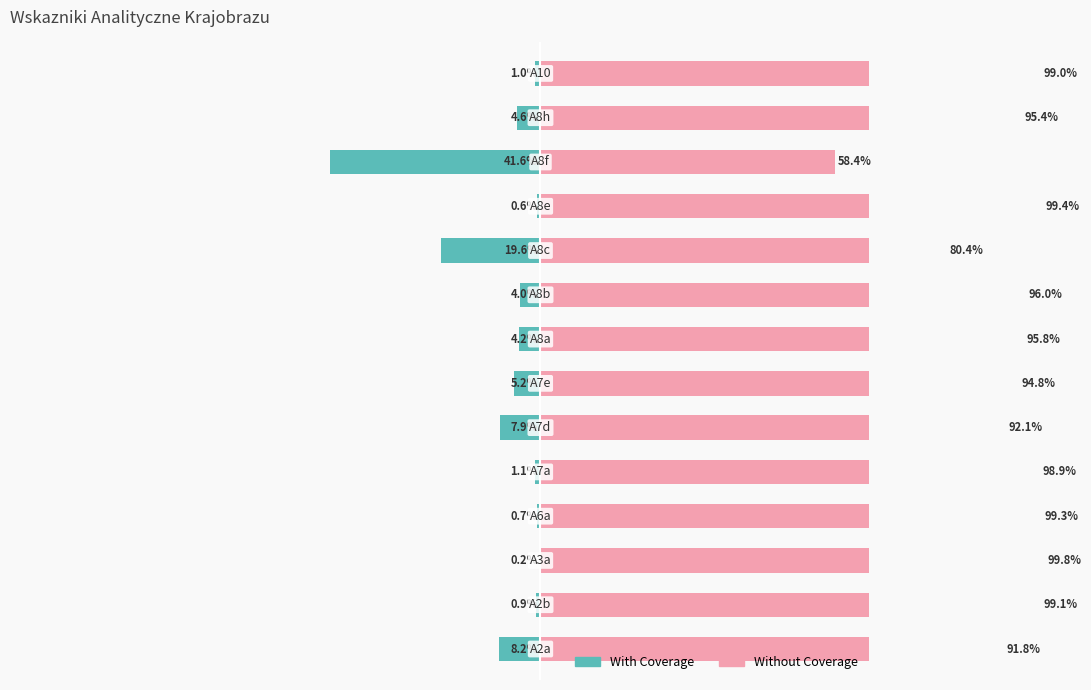

What is the sum of the With Coverage values at 2 and 0?

-8.4